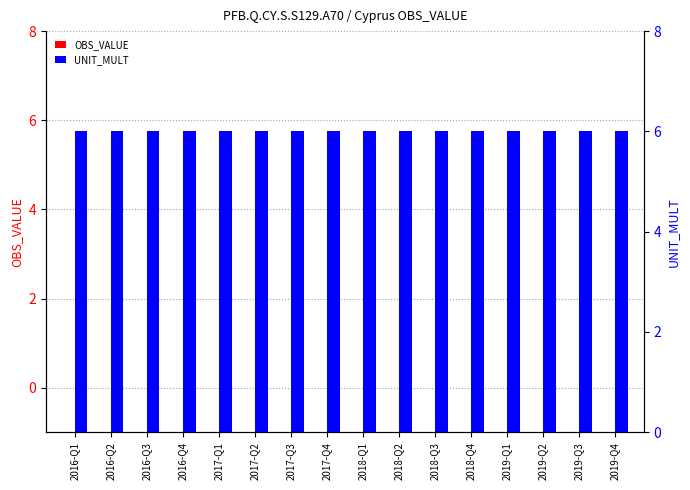

What is the label of the 11th bar from the left?

2018-Q3